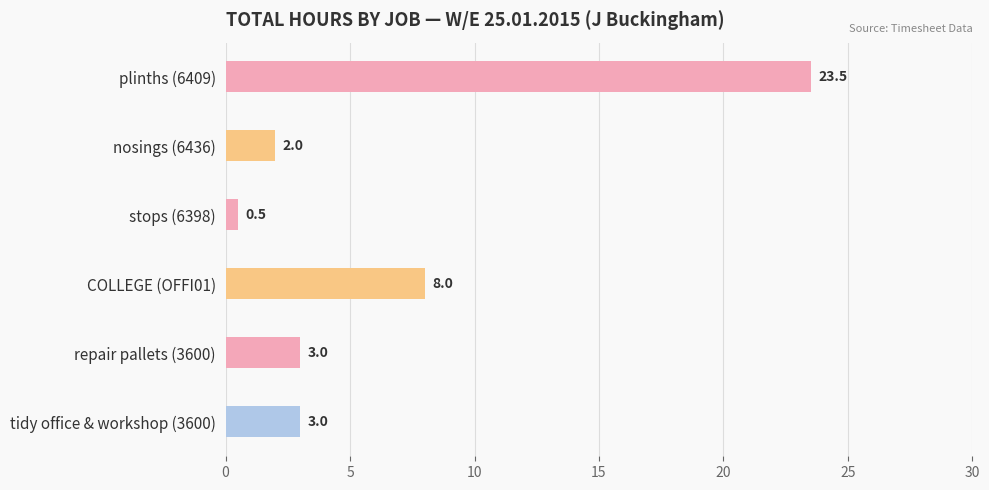

Does the chart contain stacked bars?

No